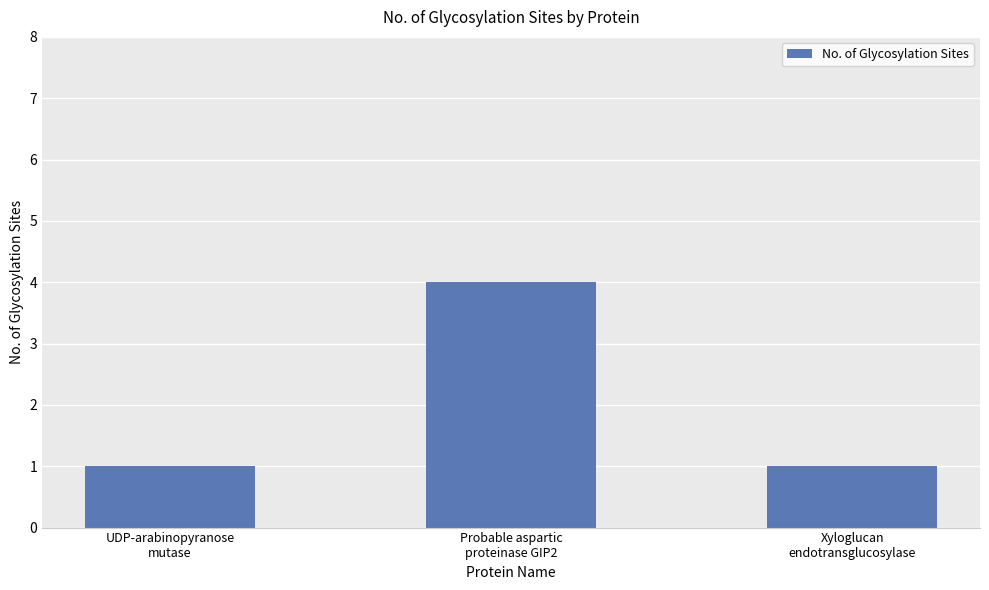

Is it true that the value at UDP-arabinopyranose
mutase is 1?

True